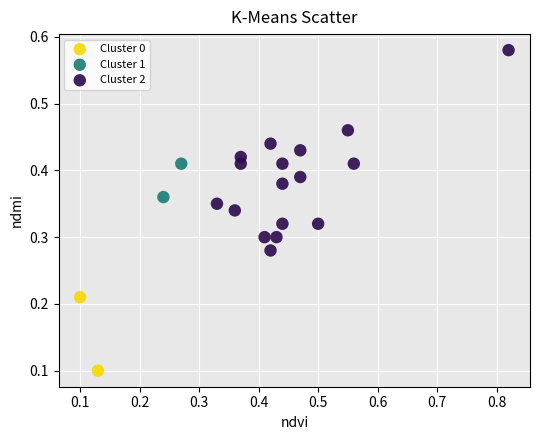

Which series reaches the minimum Y coordinate?

Cluster 0